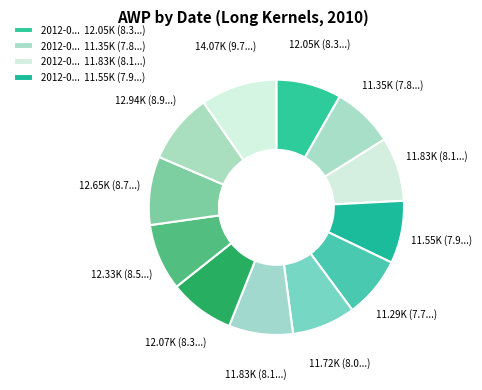

Rank the categories by value from lowest to highest.

2012-04-11, 2012-05-23, 2012-04-25, 2012-03-28, 2012-05-09, 2012-03-14, 2012-05-30, 2012-02-15, 2012-02-01, 2012-01-18, 2012-01-04, 2011-12-21